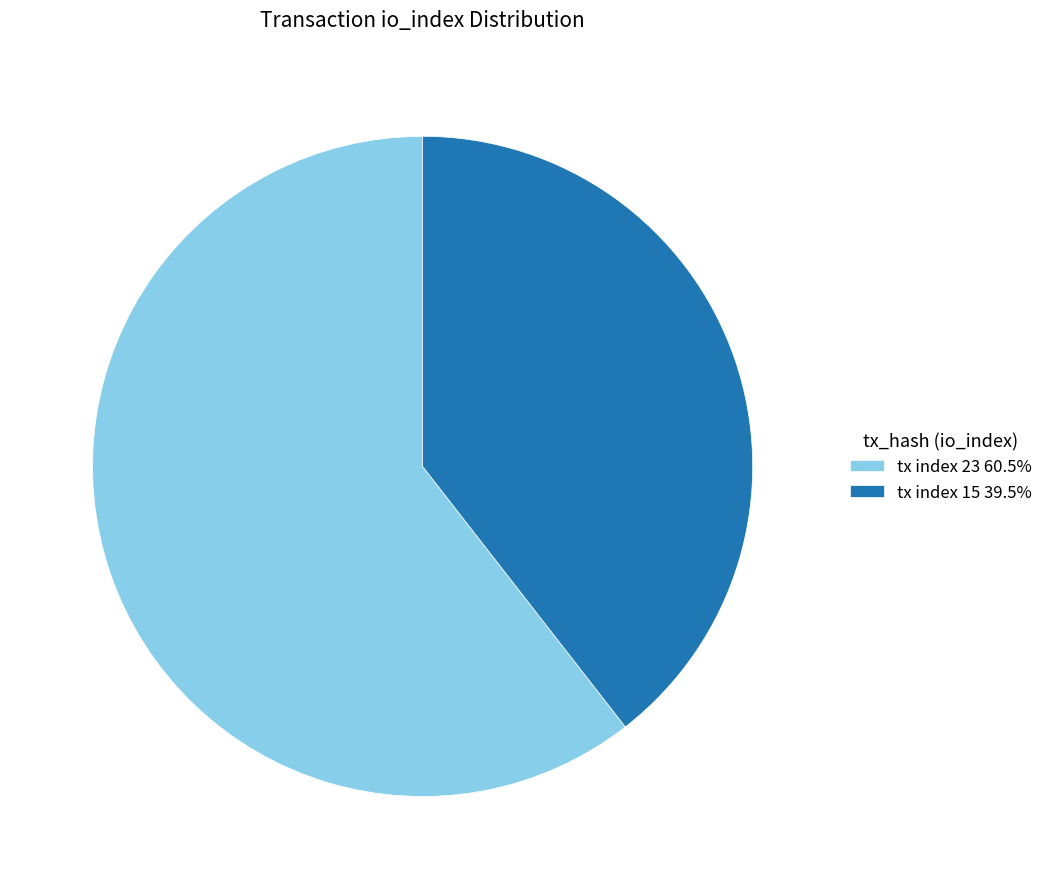

What is the largest slice in the pie chart?

tx index 23